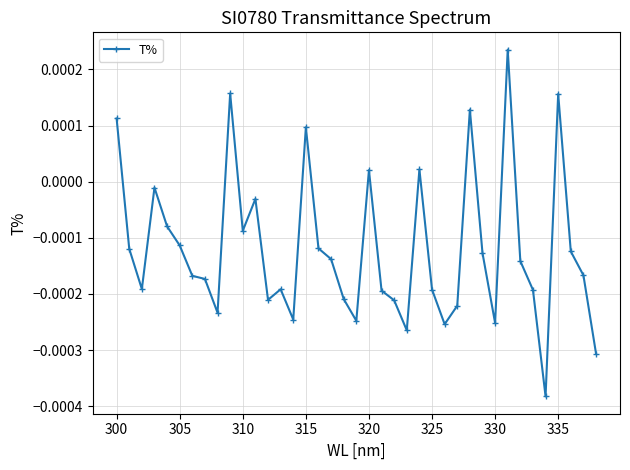

Between 305 and 310, which is larger?

310